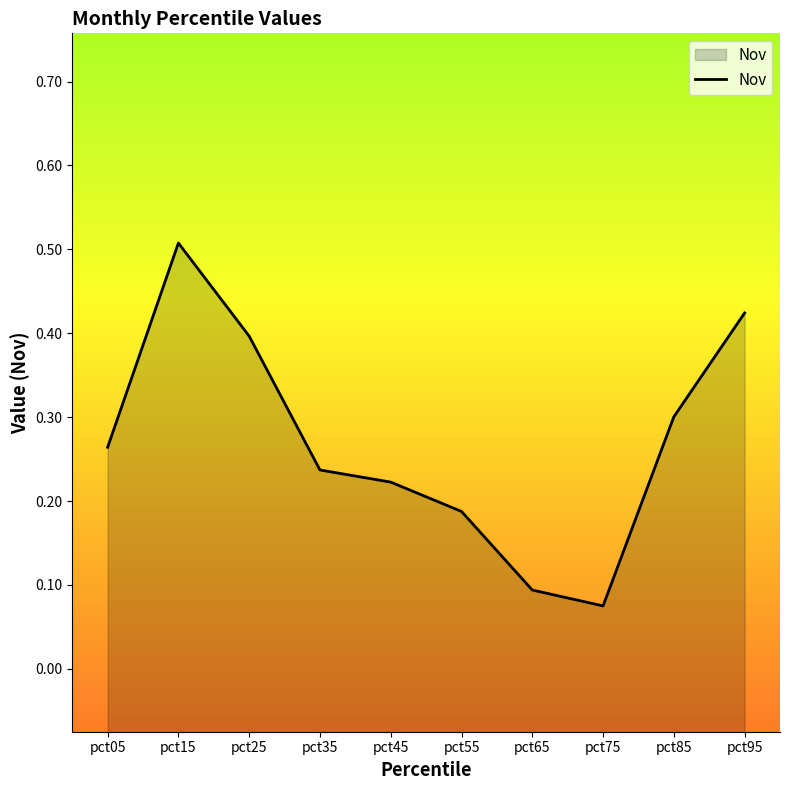

List the labels in order of value, largest first.

pct15, pct95, pct25, pct85, pct05, pct35, pct45, pct55, pct65, pct75